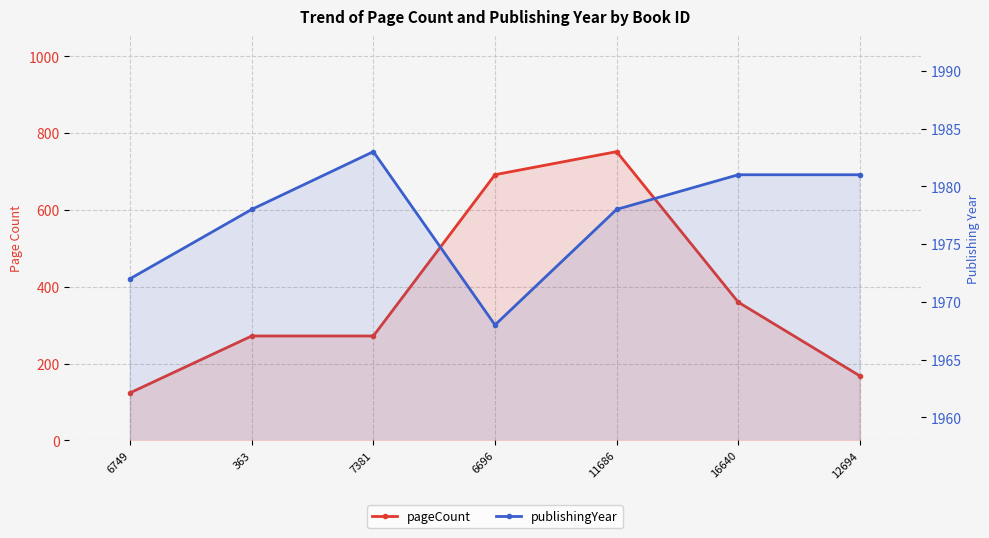

Which series changed the most between 7381 and 12694?

pageCount